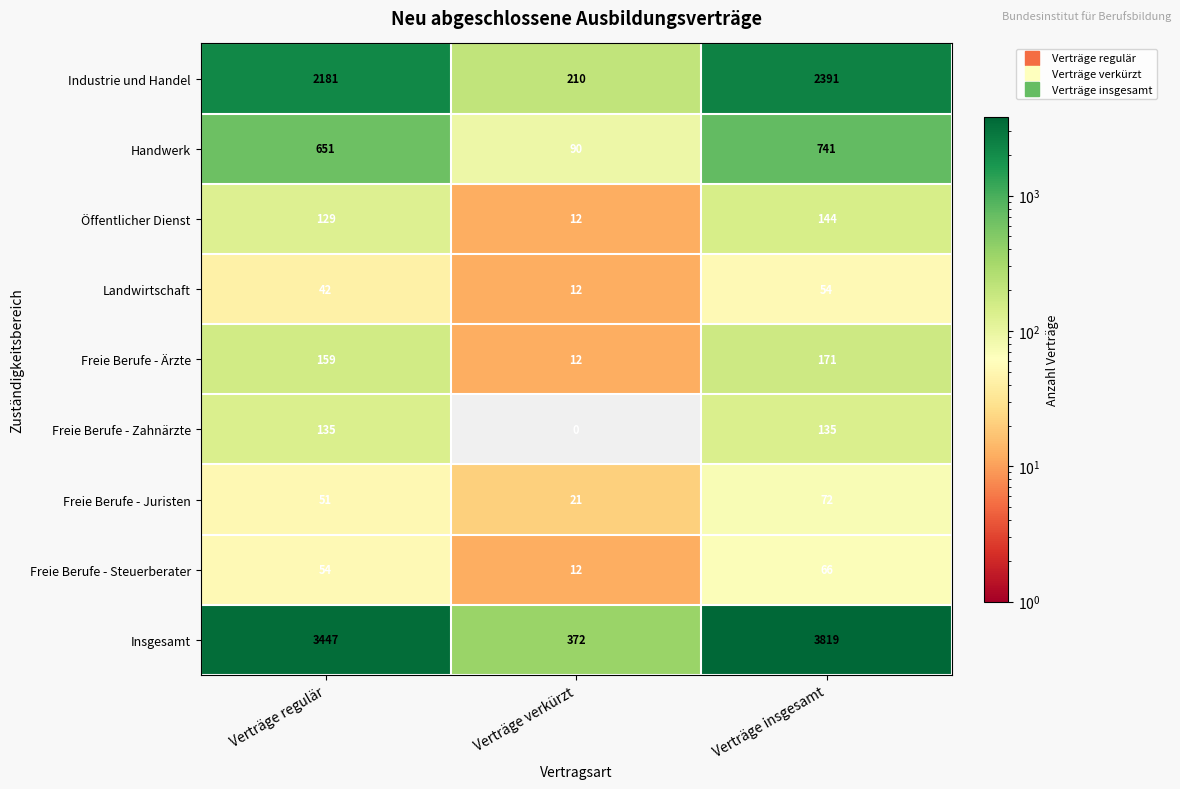

Reading left to right, extract all data points from this chart.

Industrie und Handel: 2181	210	2391
Handwerk: 651	90	741
Öffentlicher Dienst: 129	12	144
Landwirtschaft: 42	12	54
Freie Berufe - Ärzte: 159	12	171
Freie Berufe - Zahnärzte: 135	0	135
Freie Berufe - Juristen: 51	21	72
Freie Berufe - Steuerberater: 54	12	66
Insgesamt: 3447	372	3819